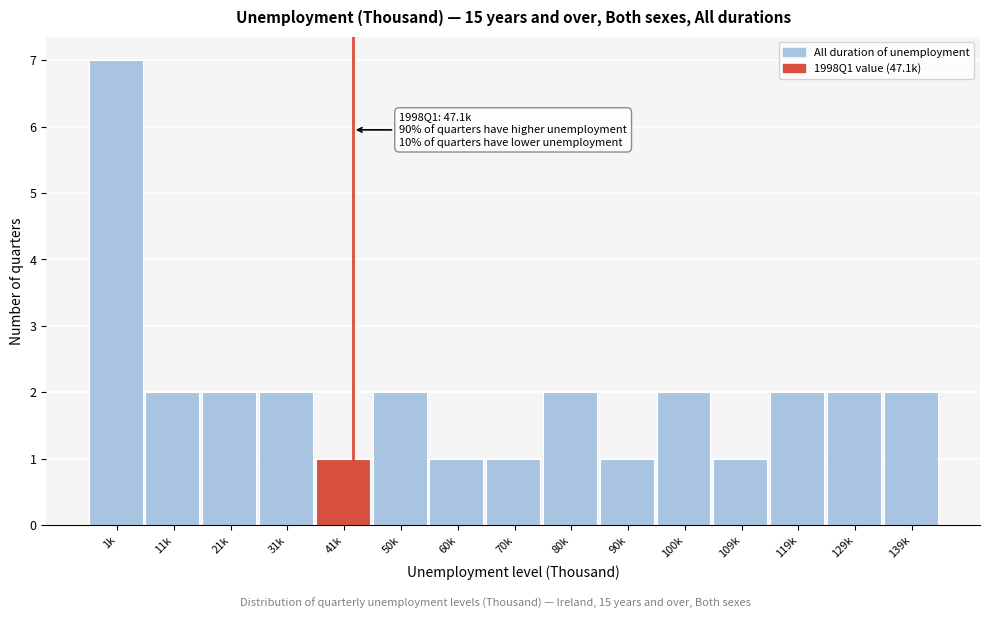

Reading right to left, extract all data points from this chart.

2	2	2	1	2	1	2	1	1	2	1	2	2	2	7